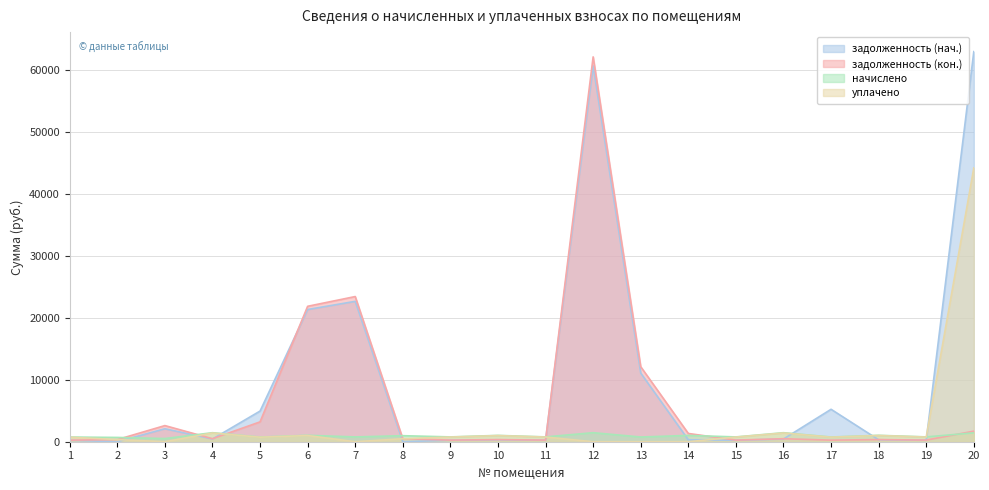

True or false: уплачено and задолженность (кон.) intersect in this chart.

True